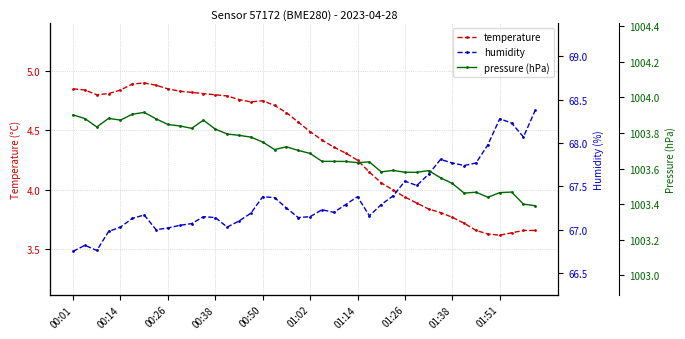

Which series has the largest range (max minus min)?

humidity